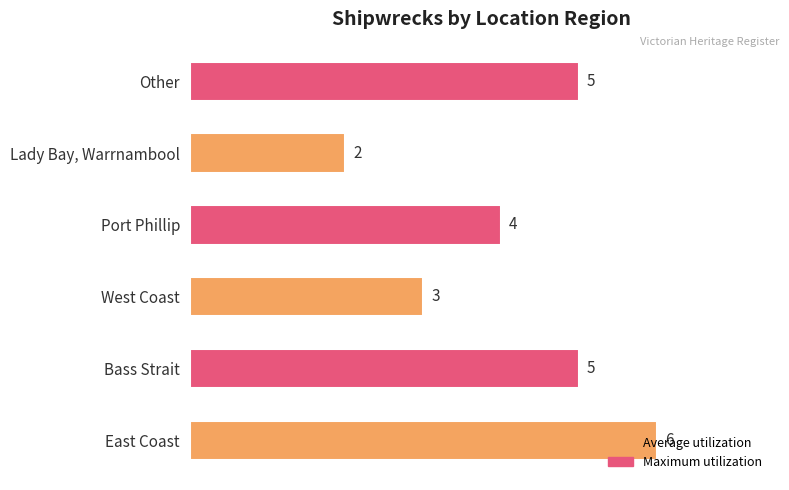

What is the greatest value displayed?

6